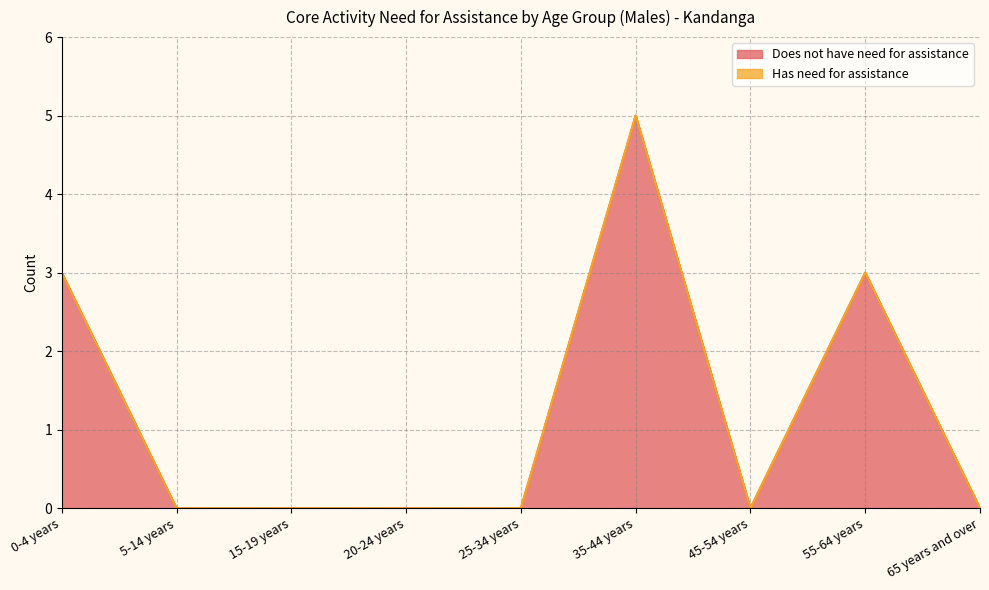

Reading left to right, transcribe all the data shown in this chart.

3	0	0	0	0	5	0	3	0